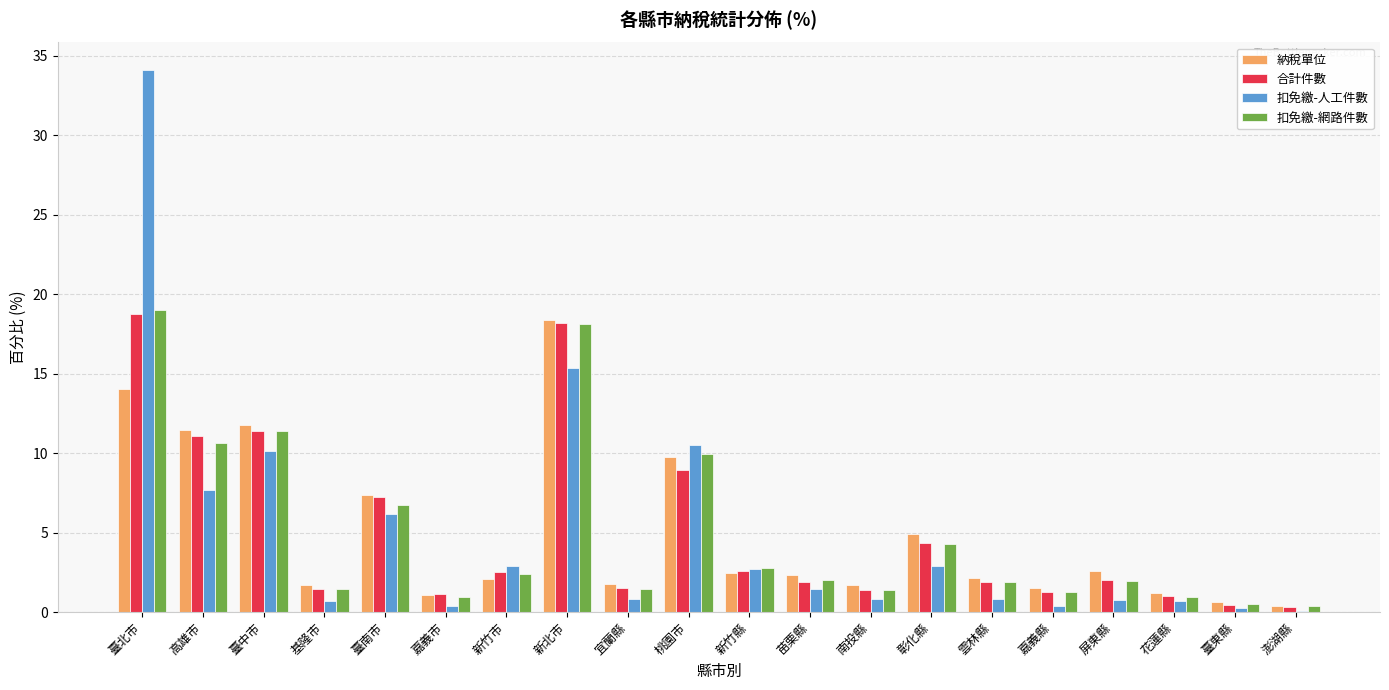

Is it true that 合計件數 equals 2.6 at 新竹縣?

True